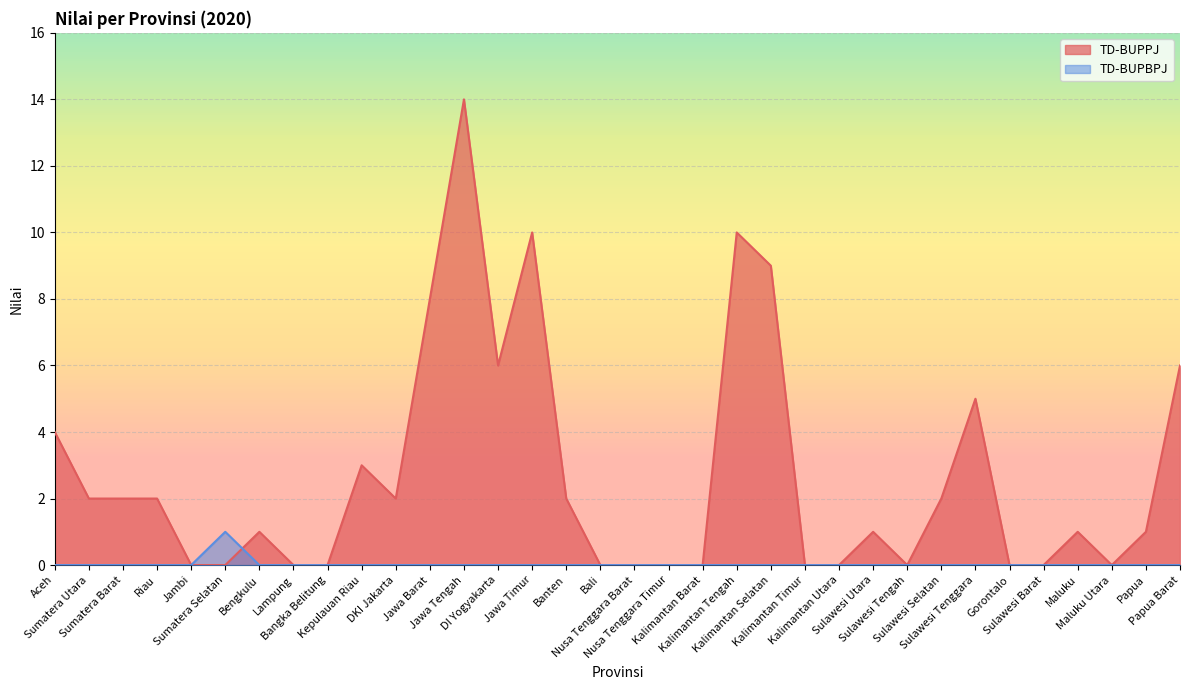

True or false: TD-BUPBPJ and TD-BUPPJ cross at least once.

True